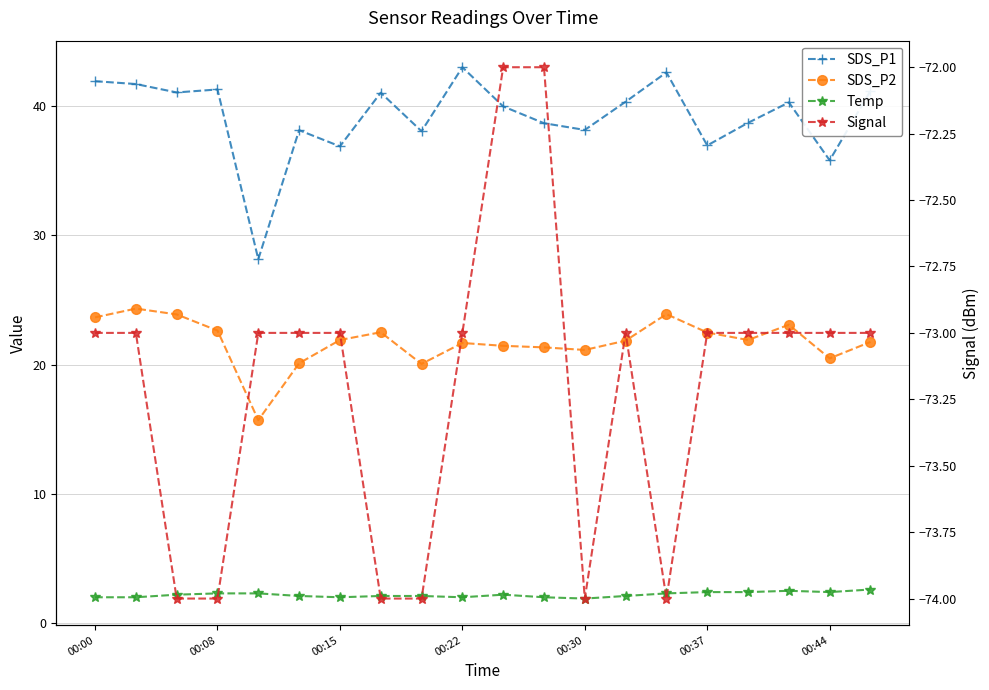

Which series has the widest spread of values?

SDS_P1